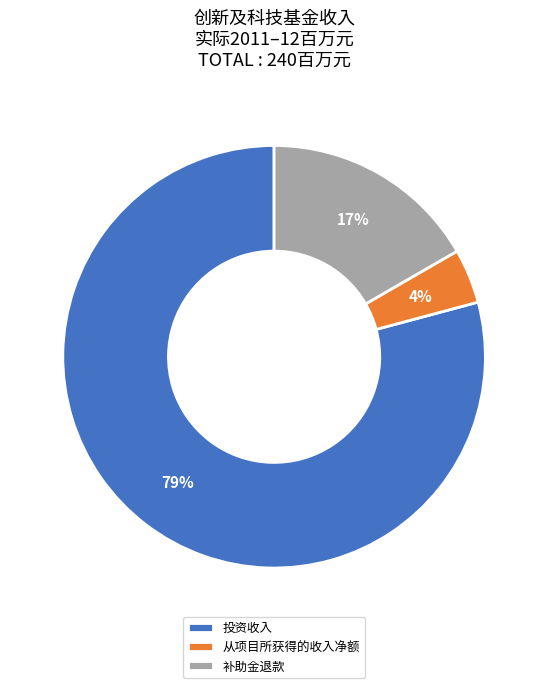

Which slice is the largest?

投资收入